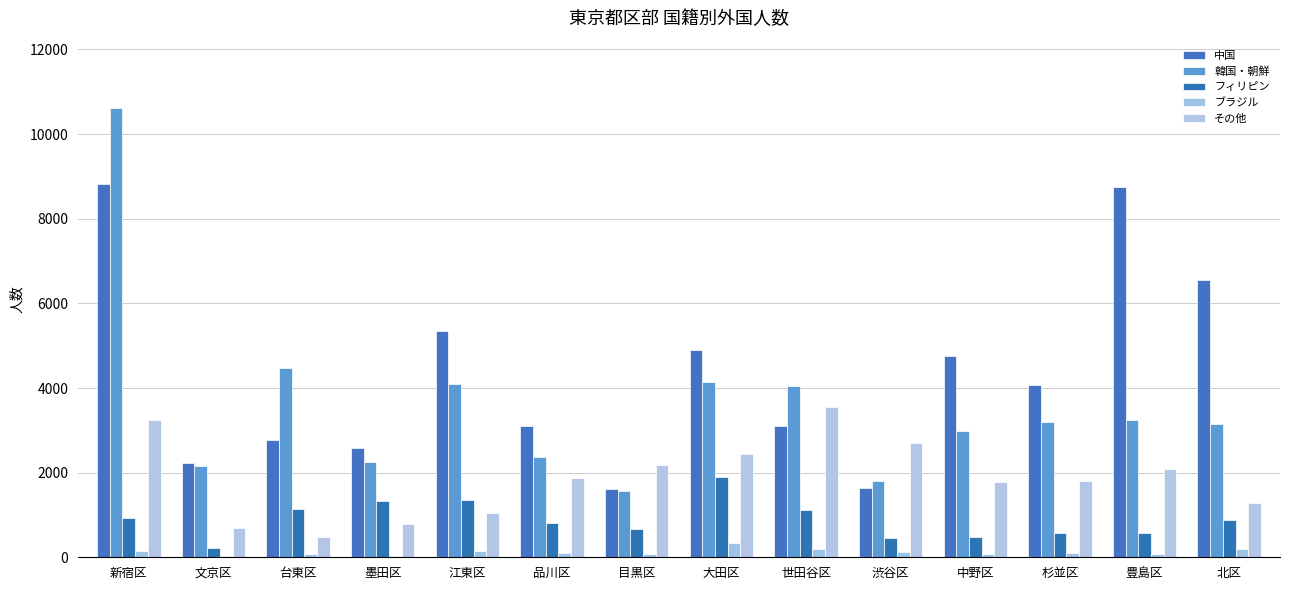

Are the bars horizontal?

No